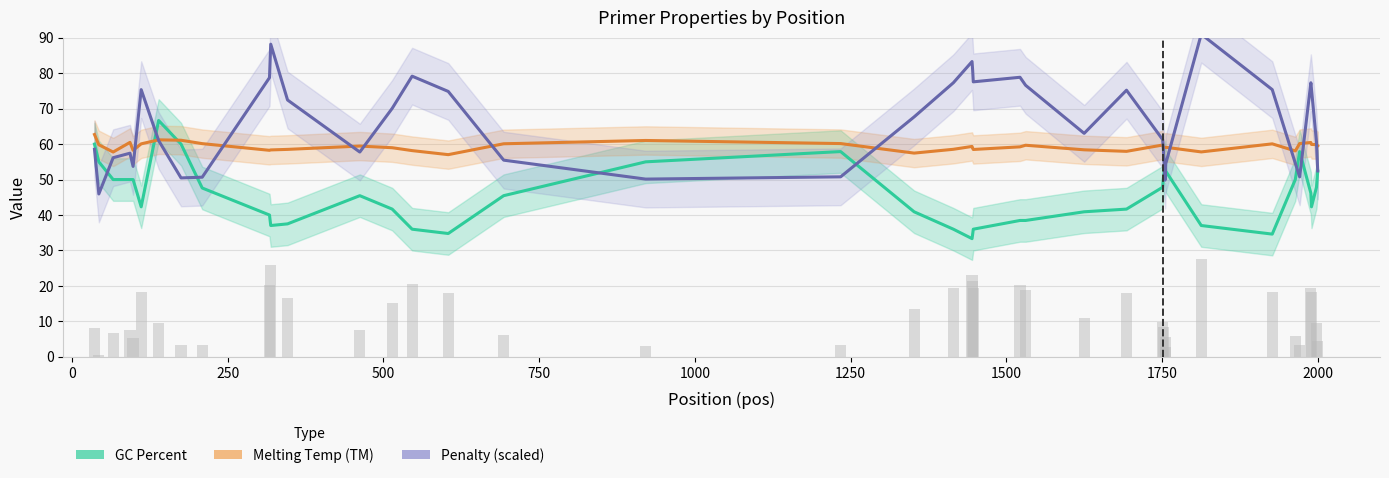

What are all the series names shown in the legend?

GC Percent, Melting Temp (TM), Penalty (scaled)